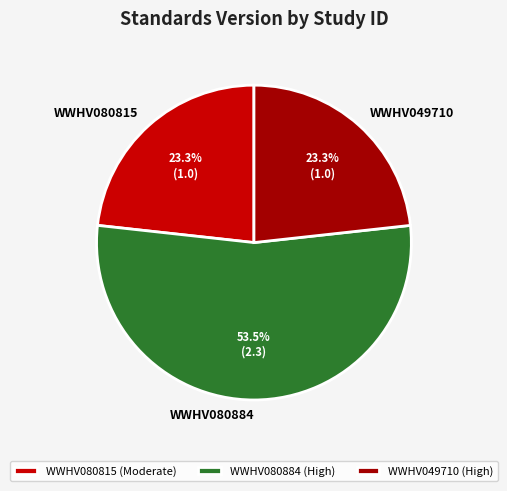

To the nearest percent, what is the combined percentage of WWHV080815 and WWHV049710?

47%